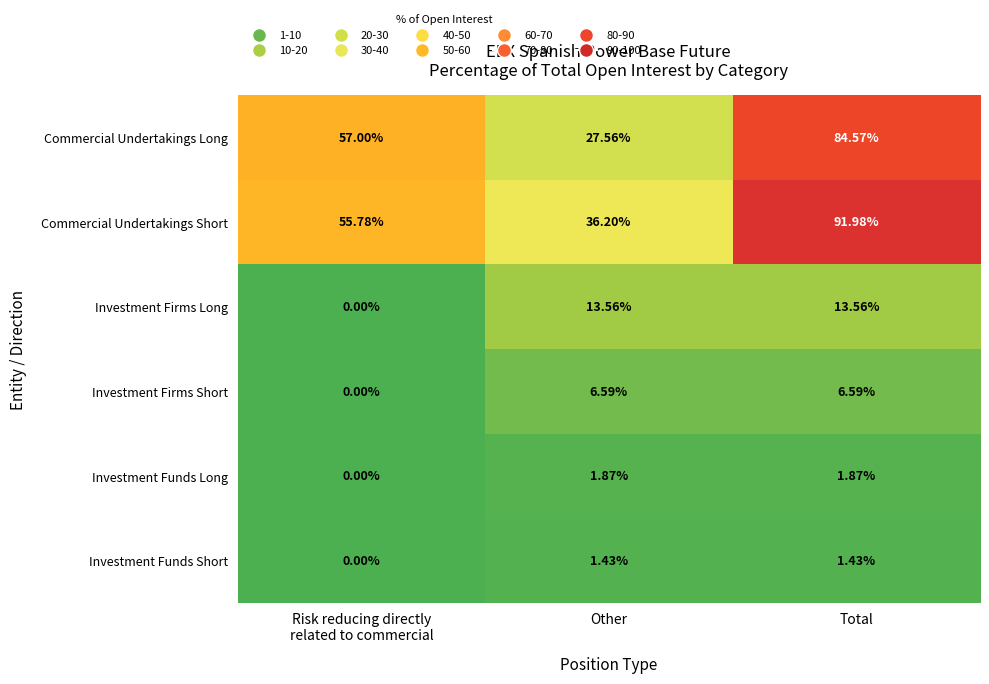

Which series has the largest range (max minus min)?

Commercial Undertakings Long